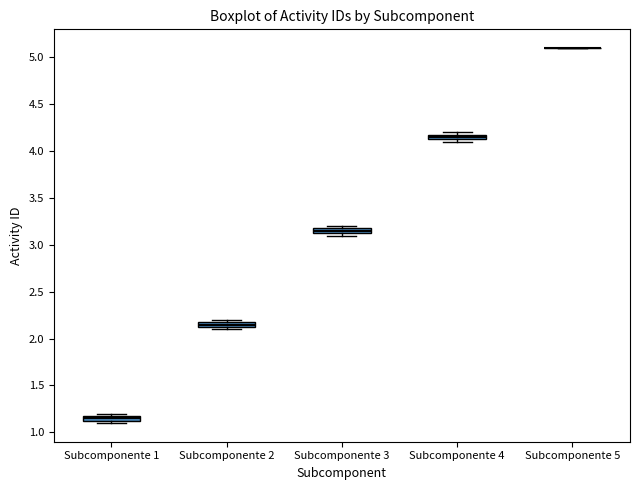

Where is the lower edge of the box for Subcomponente 2 on the y-axis? The values are not printed on the chart, so give them approximately, as read against the axis.

2.15